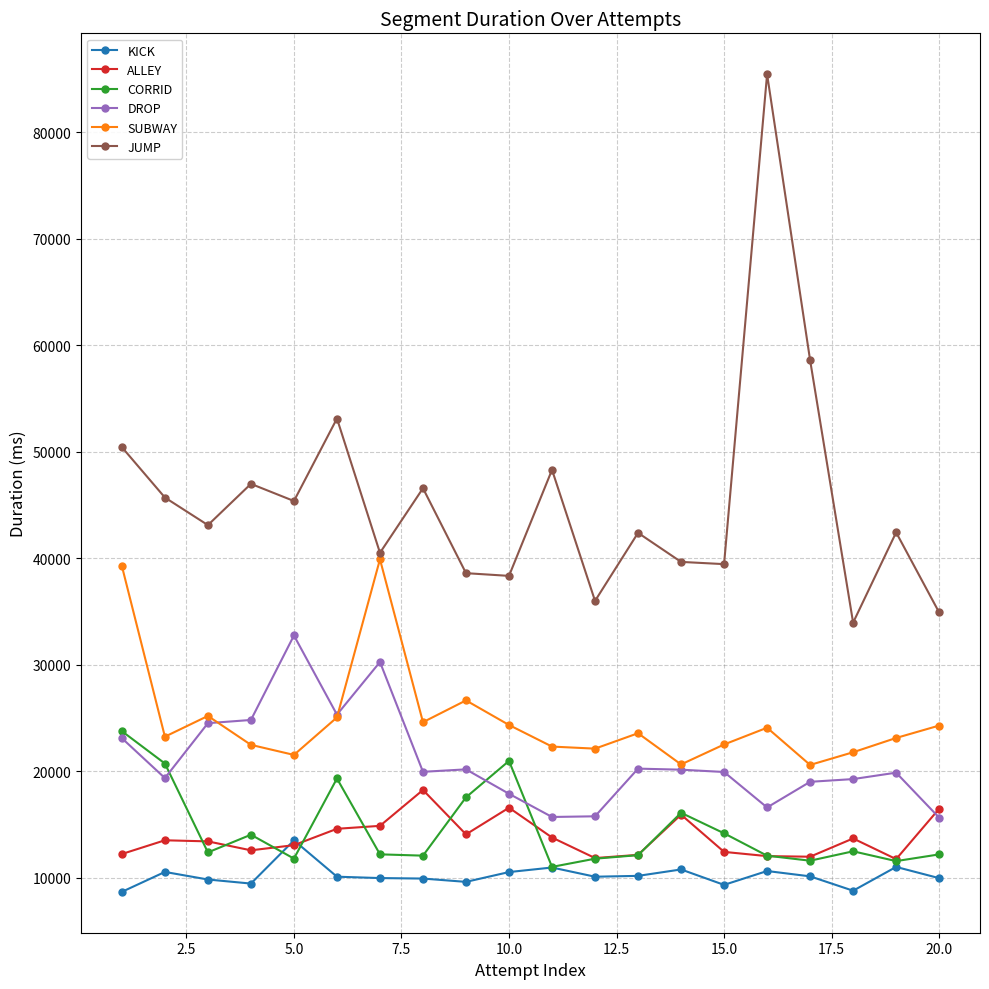

What is the highest value of the ALLEY series?

18236